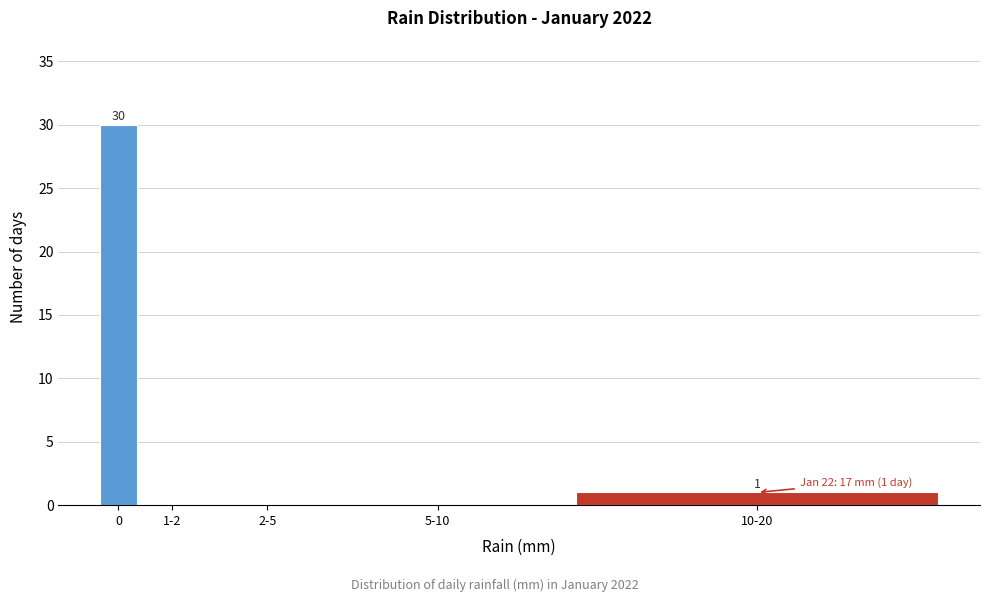

Reading left to right, extract all data points from this chart.

0=30	1-2=0	2-5=0	5-10=0	10-20=1